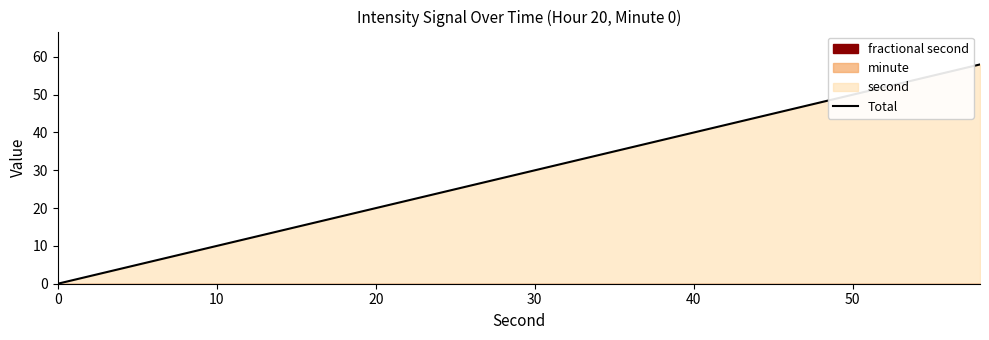

Reading left to right, what are all the values shown in this chart?

0	2	4	6	8	10	12	14	16	18	20	22	24	26	28	30	32	34	36	38	40	42	44	46	48	50	52	54	56	58